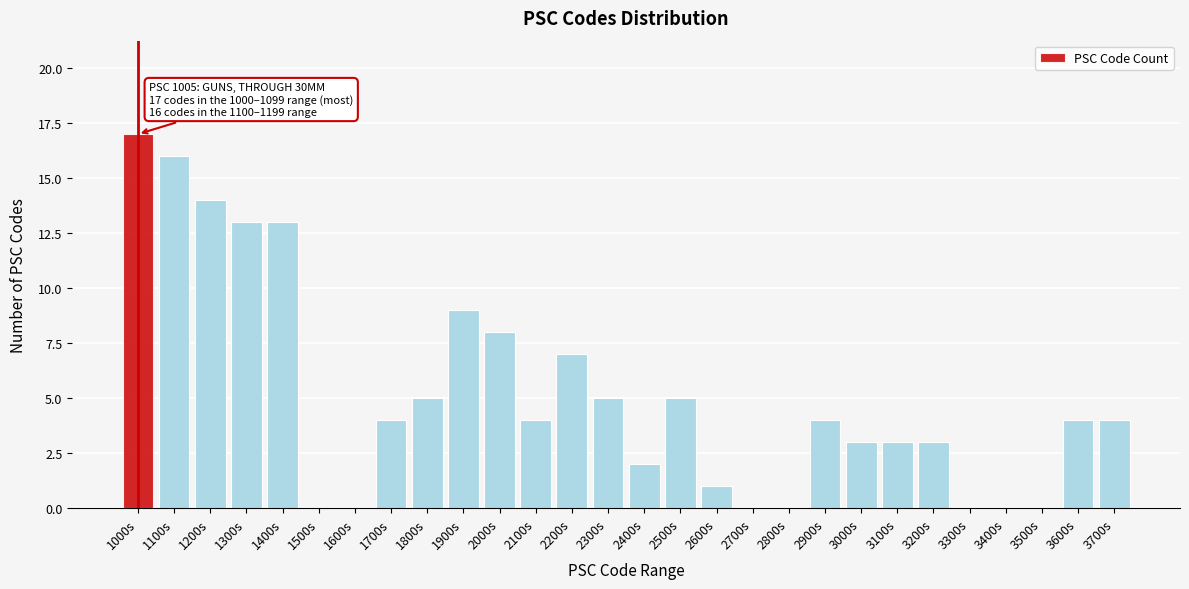

Reading left to right, list all the values displayed in this chart.

1000s=17	1100s=16	1200s=14	1300s=13	1400s=13	1500s=0	1600s=0	1700s=4	1800s=5	1900s=9	2000s=8	2100s=4	2200s=7	2300s=5	2400s=2	2500s=5	2600s=1	2700s=0	2800s=0	2900s=4	3000s=3	3100s=3	3200s=3	3300s=0	3400s=0	3500s=0	3600s=4	3700s=4